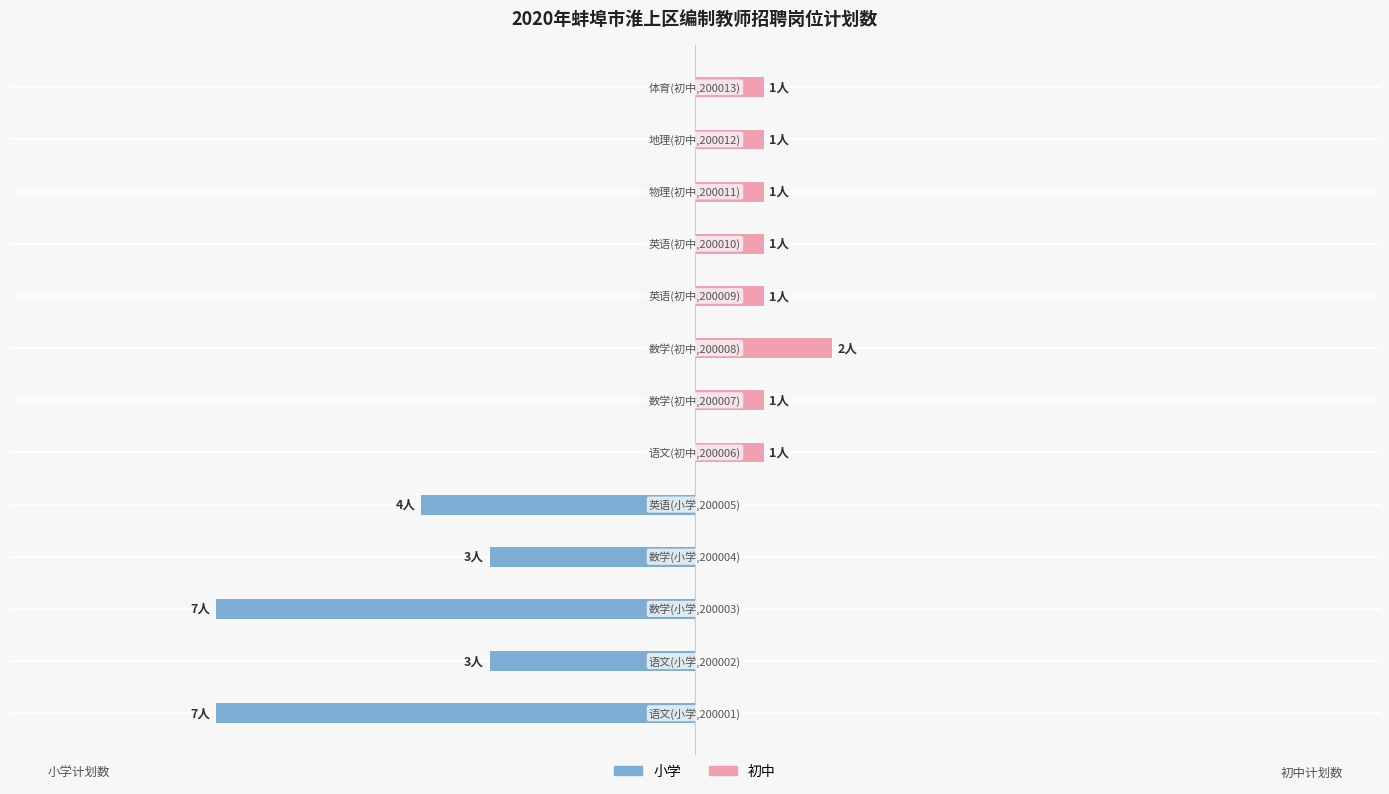

What is the highest value of the 初中 series?

2